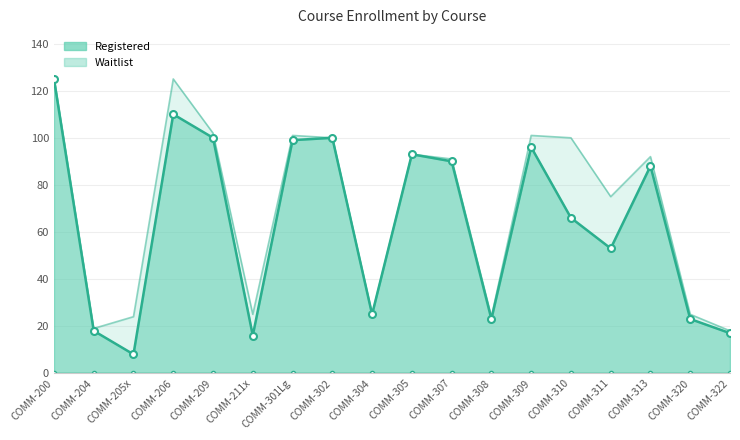

At which category is the sum across all series the highest?

COMM-200